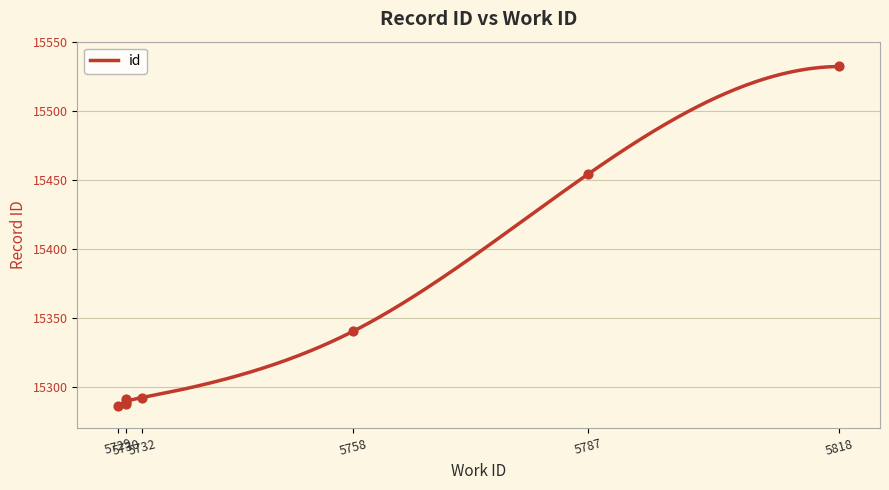

Approximately how many times larger is the value at 5730 compared to 5787?

1.0